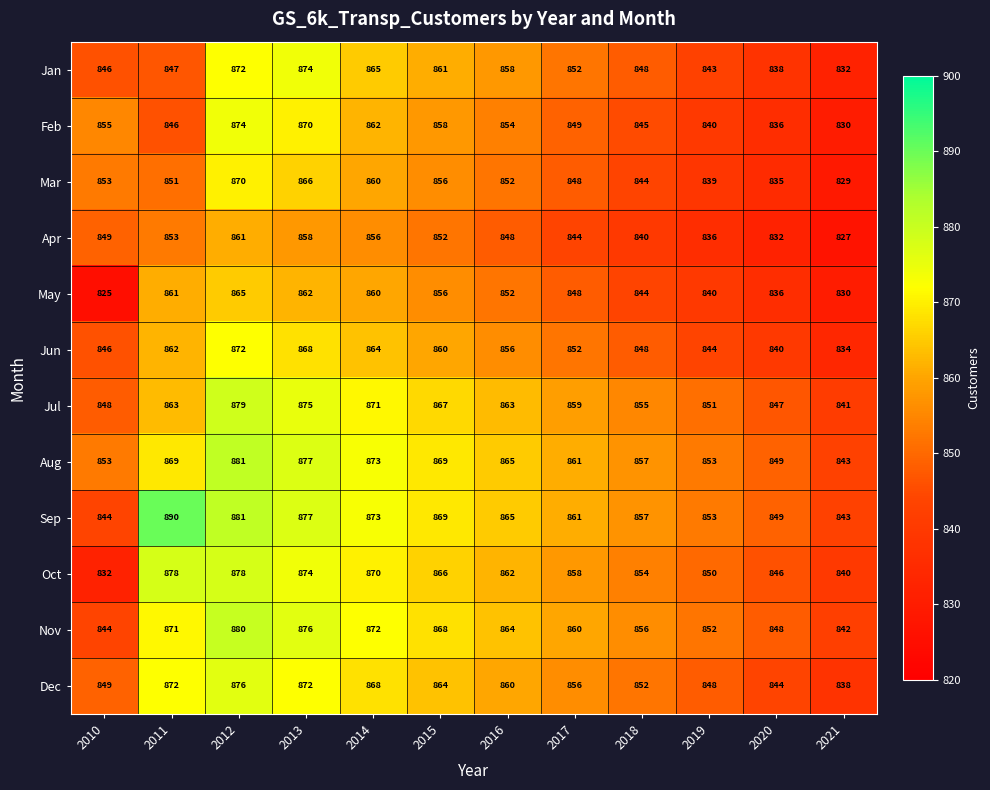

True or false: May has a value of 464 at 2010.

False